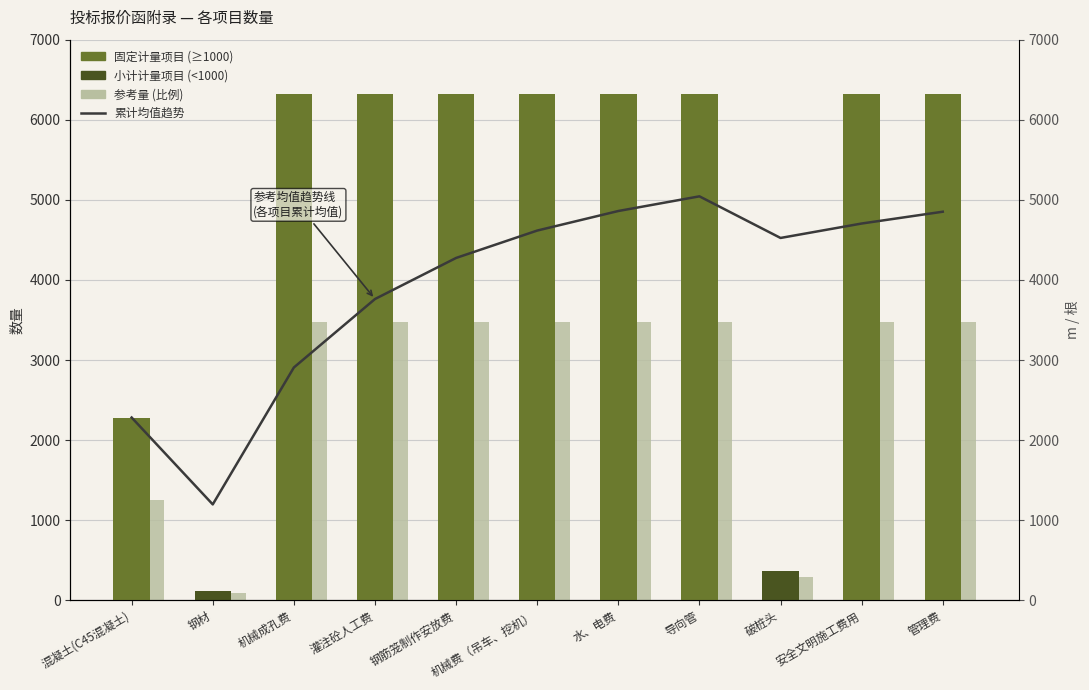

What is the value of the 参考量 (比例) bar at the 8th from the left?

3479.3